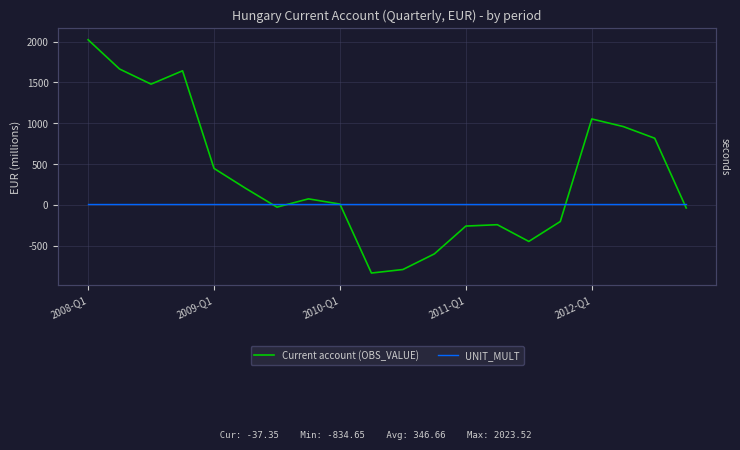

What are all the series names shown in the legend?

Current account (OBS_VALUE), UNIT_MULT